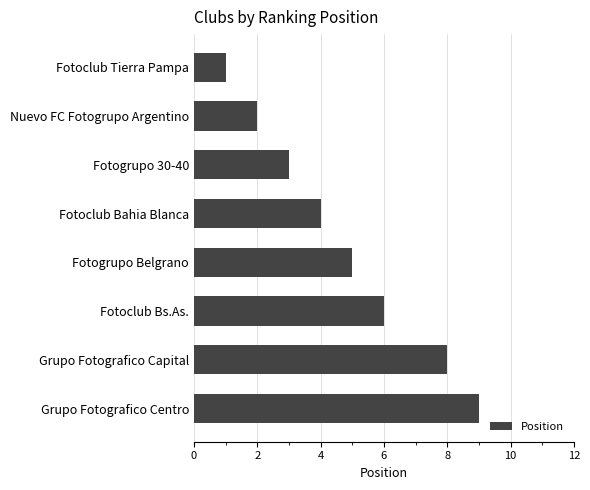

Is it true that the value at Fotoclub Bahia Blanca is 3?

False